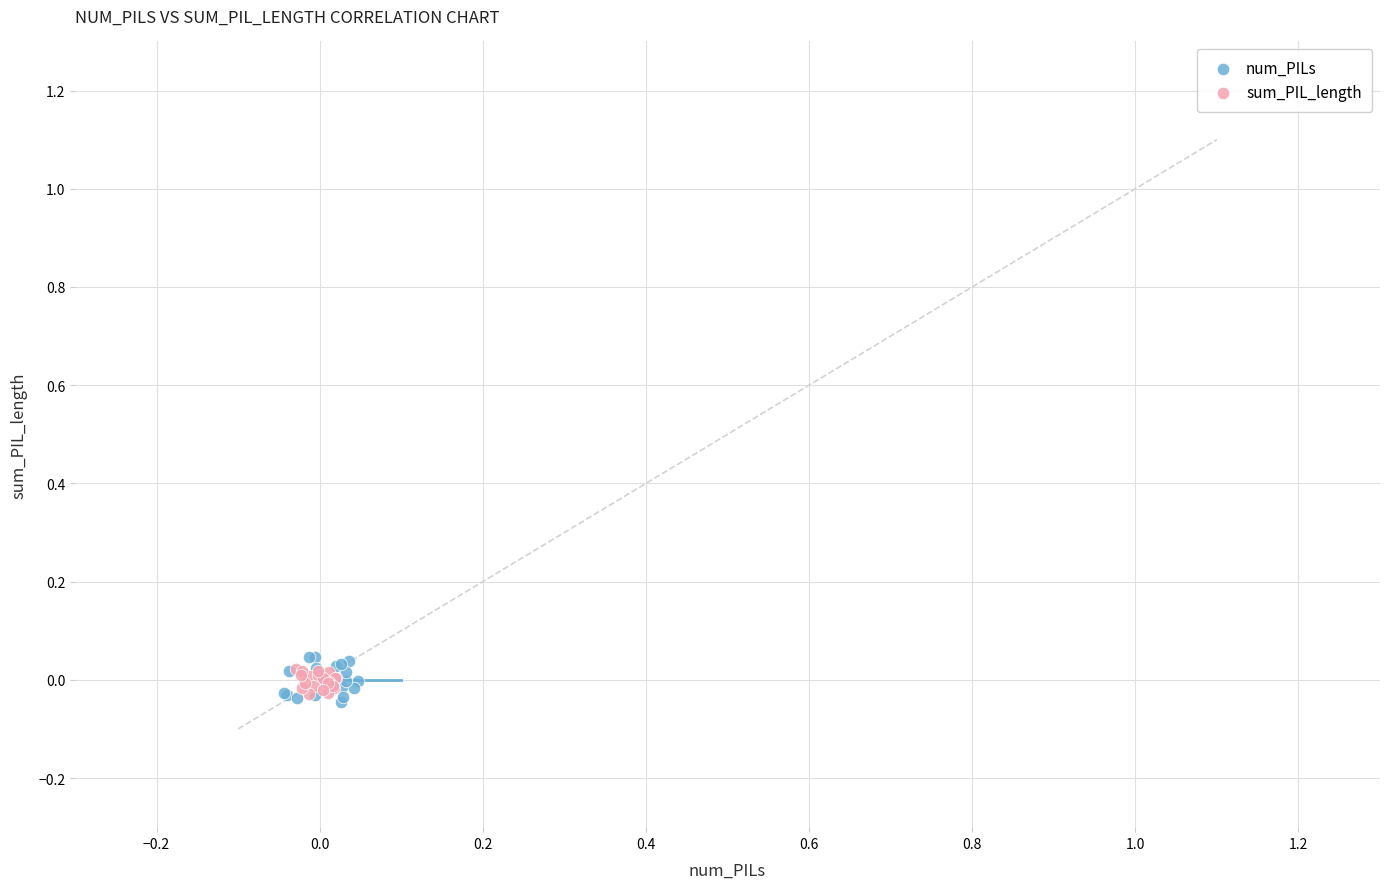

Which series has the widest spread of Y values?

num_PILs